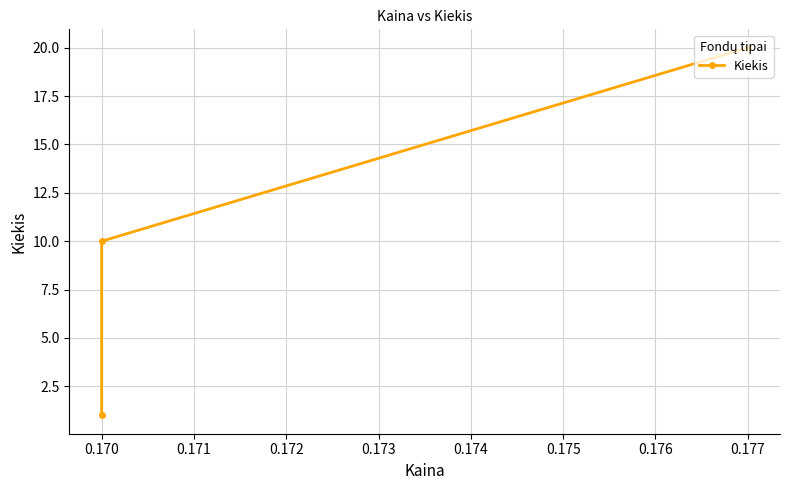

Reading left to right, list all the values displayed in this chart.

20	10	1